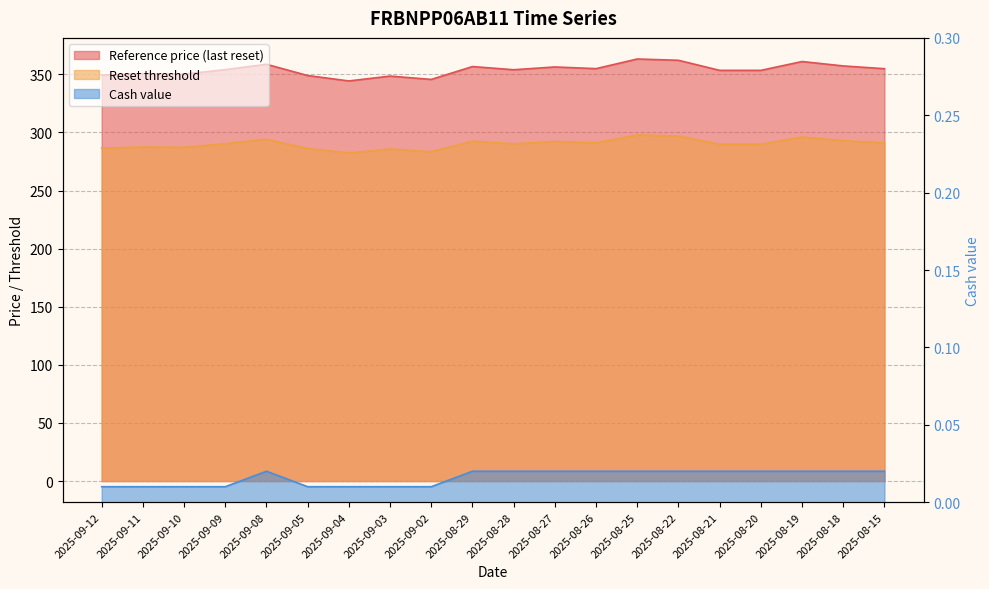

Is it true that Reference price (last reset) equals 357.2 at 2025-08-18?

True